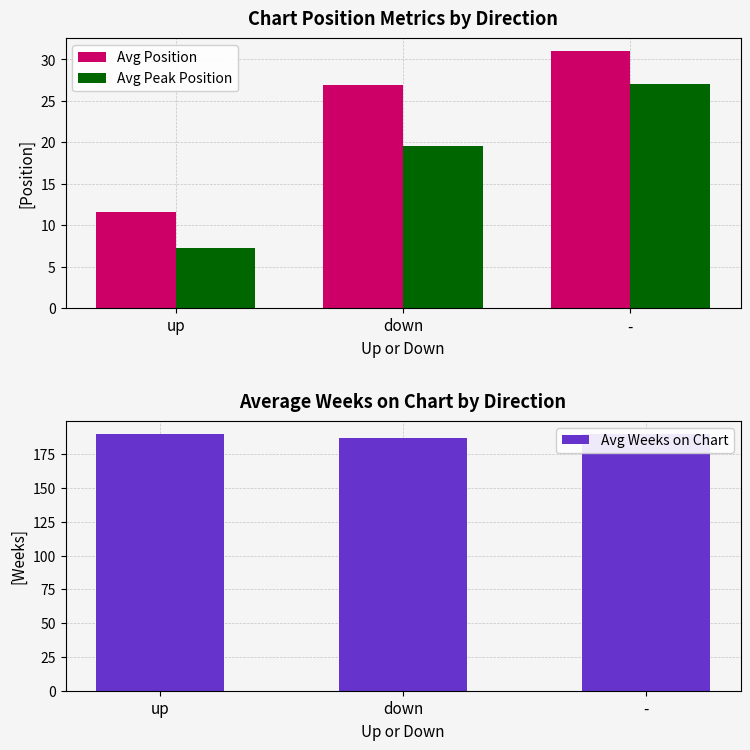

What are all the series names shown in the legend?

Avg Position, Avg Peak Position, Avg Weeks on Chart